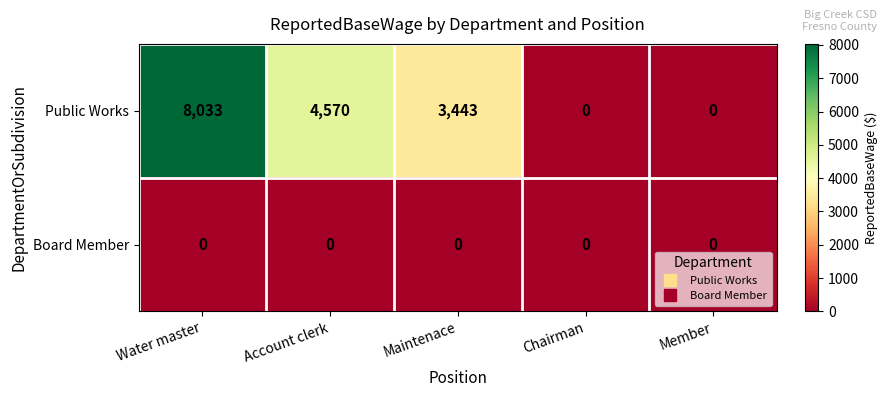

Which series has the largest range (max minus min)?

Public Works